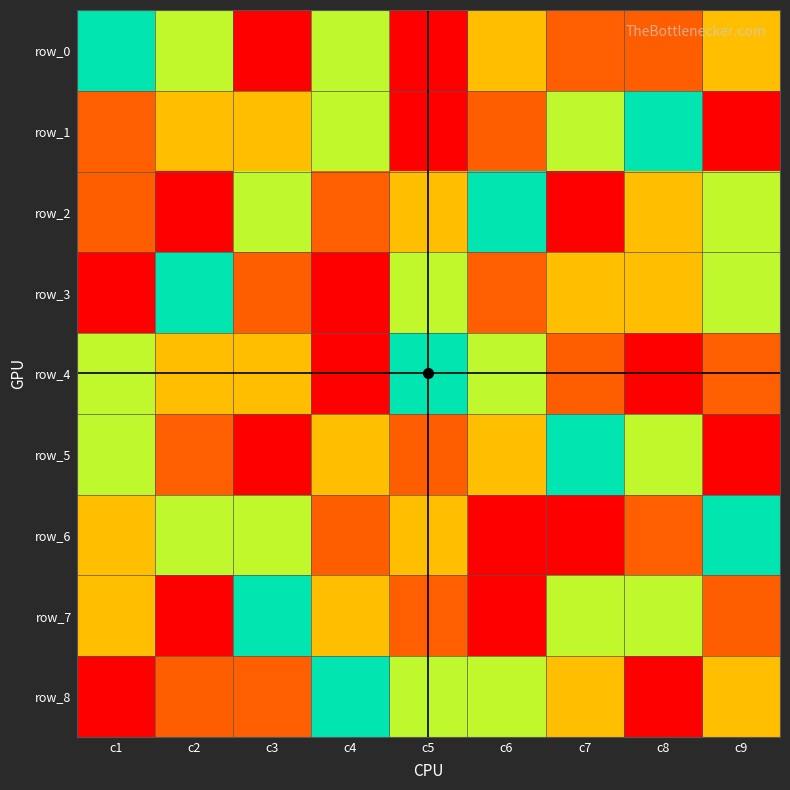

At which category is the sum across all series the highest?

c1